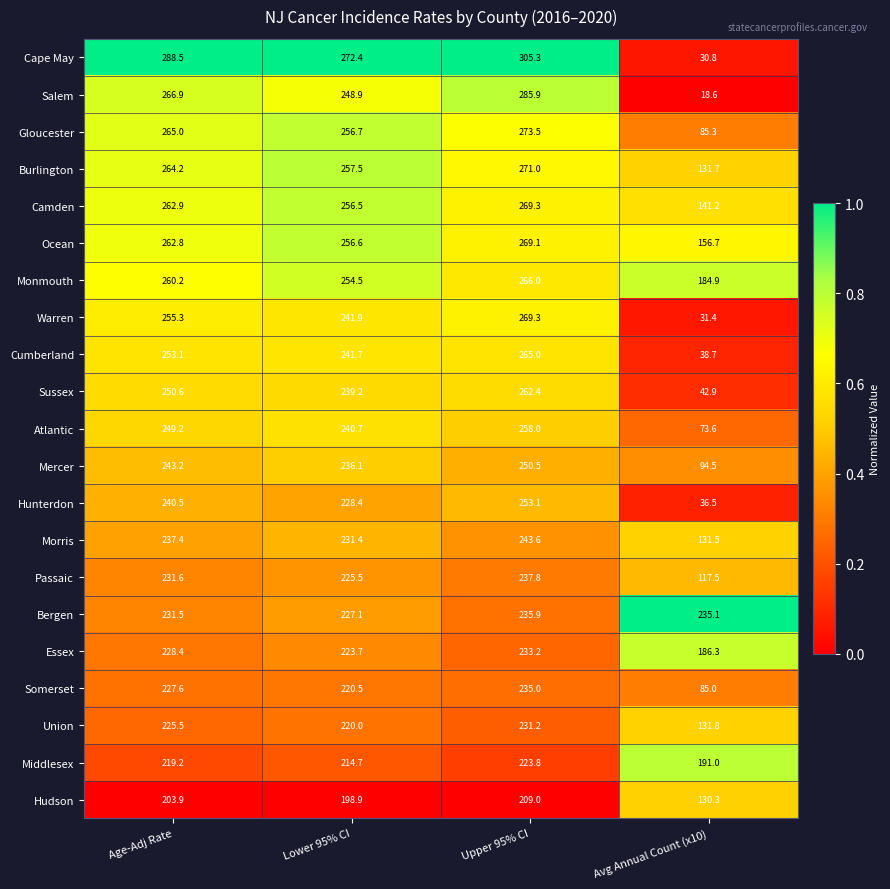

Rank the series at Avg Annual Count (x10) from lowest to highest value.

Salem, Cape May, Warren, Hunterdon, Cumberland, Sussex, Atlantic, Somerset, Gloucester, Mercer, Passaic, Hudson, Morris, Burlington, Union, Camden, Ocean, Monmouth, Essex, Middlesex, Bergen